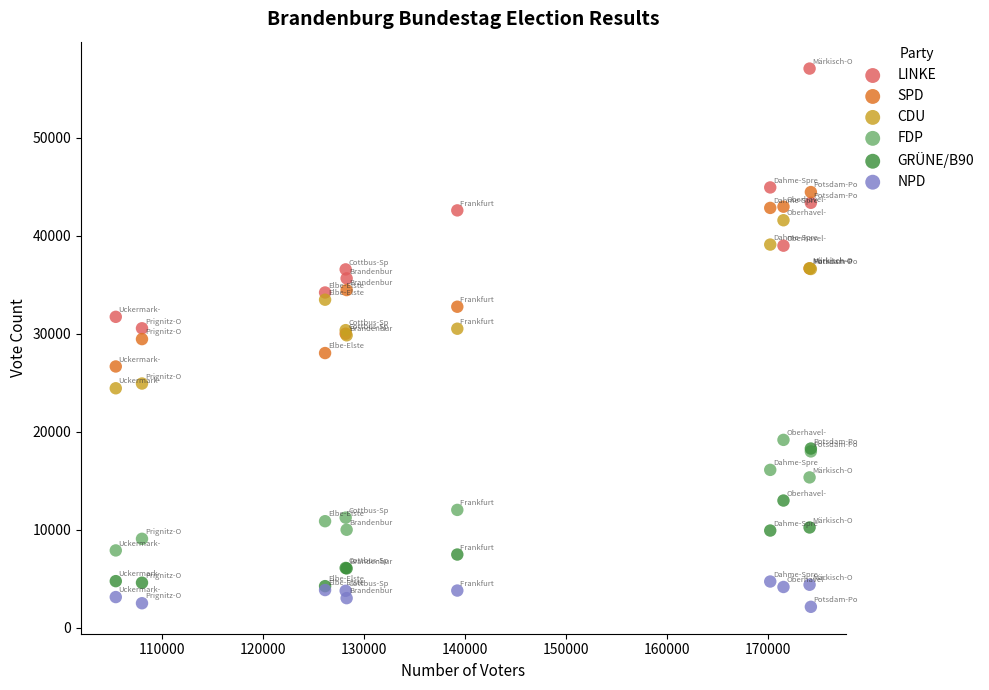

What are all the series names shown in the legend?

LINKE, SPD, CDU, FDP, GRÜNE/B90, NPD